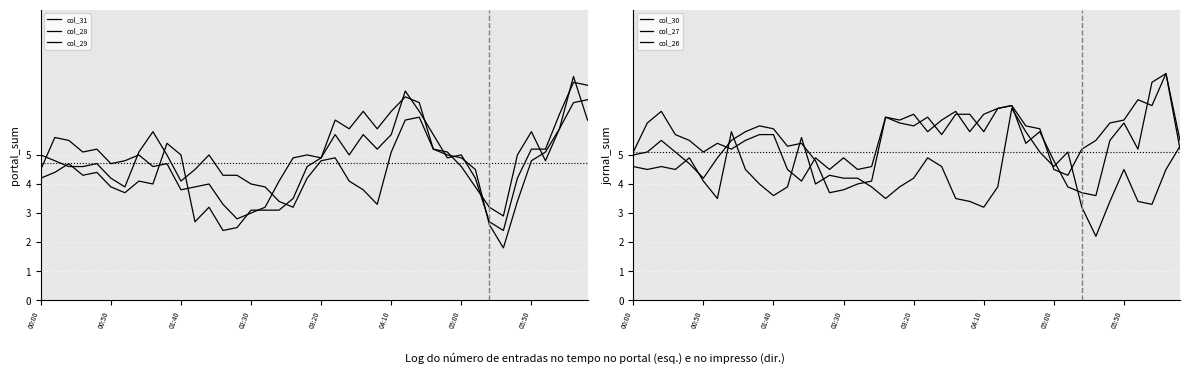

What is the average value of the col_26 series?

5.5